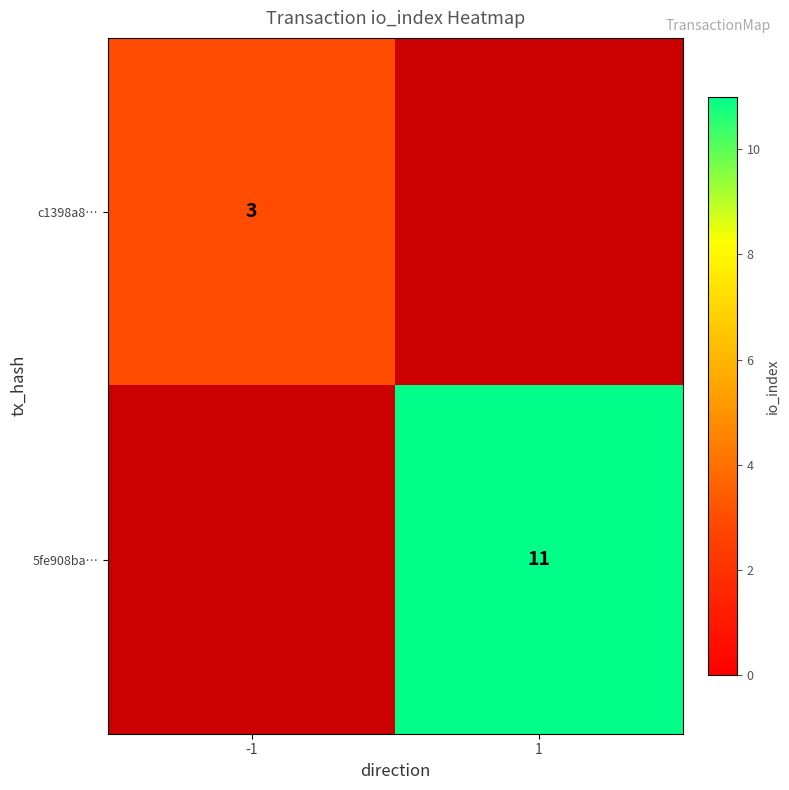

At which category does the chart reach its minimum across all series?

-1